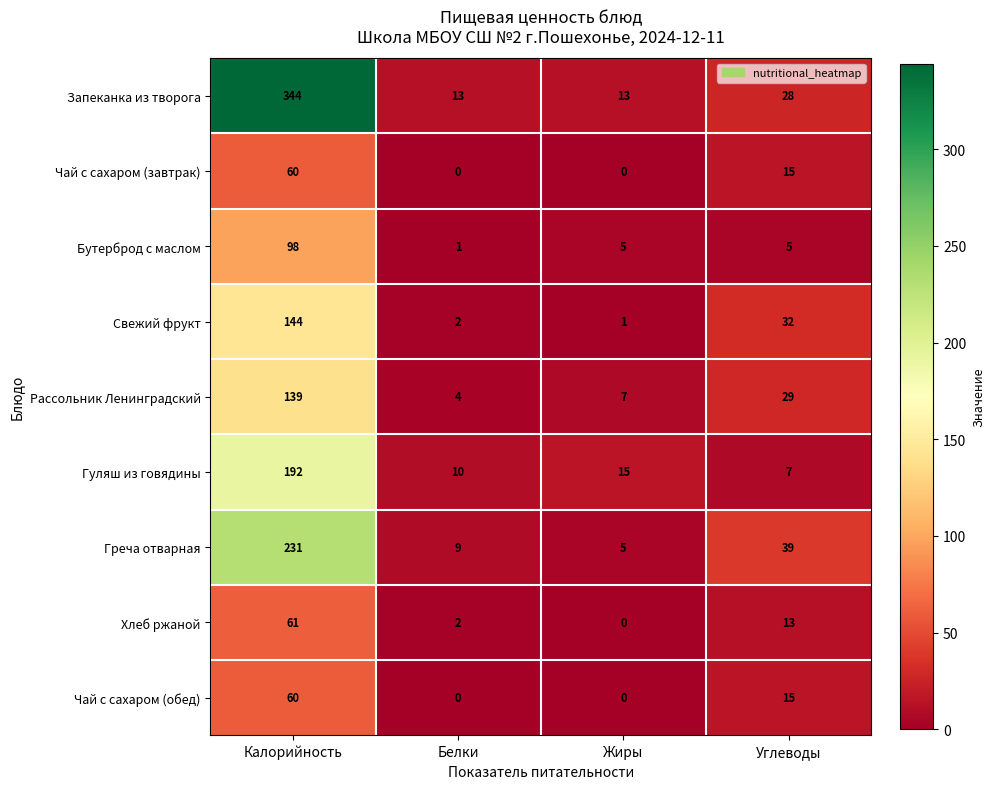

Which series has the widest spread of values?

Запеканка из творога